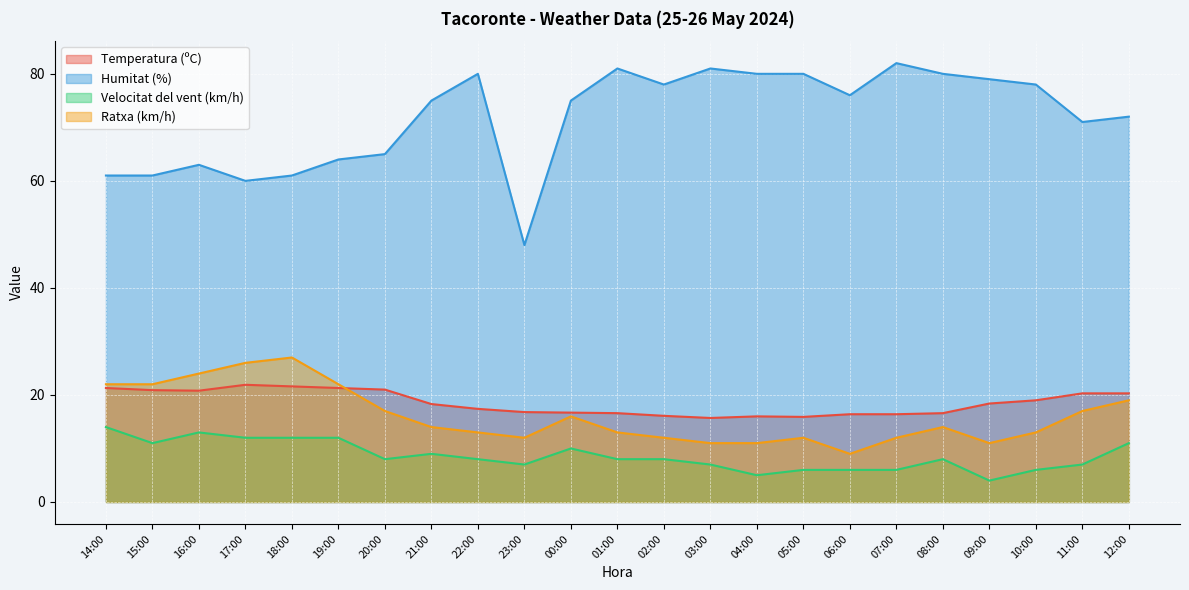

What is the value of the Temperatura (ºC) point at the 16th from the left?

15.9